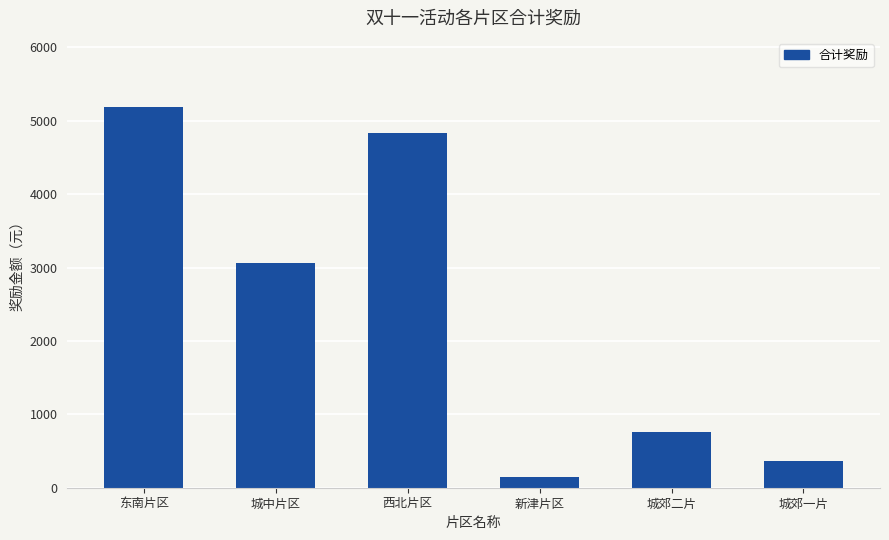

Rank the categories by value from highest to lowest.

东南片区, 西北片区, 城中片区, 城郊二片, 城郊一片, 新津片区